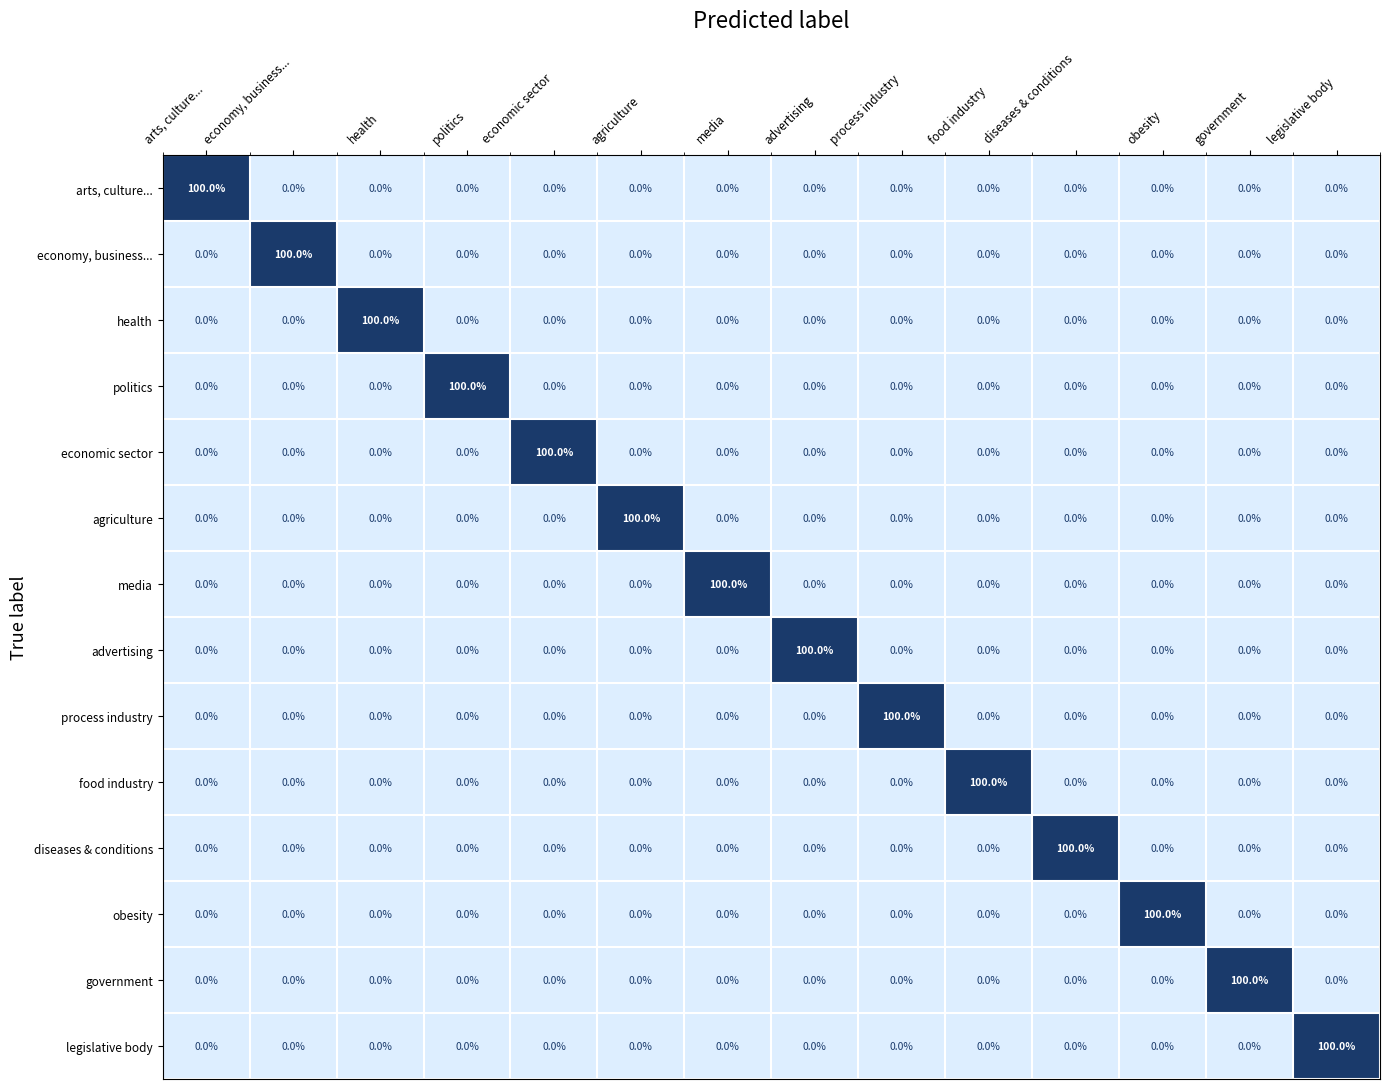

What is the total value across all series at politics?

100